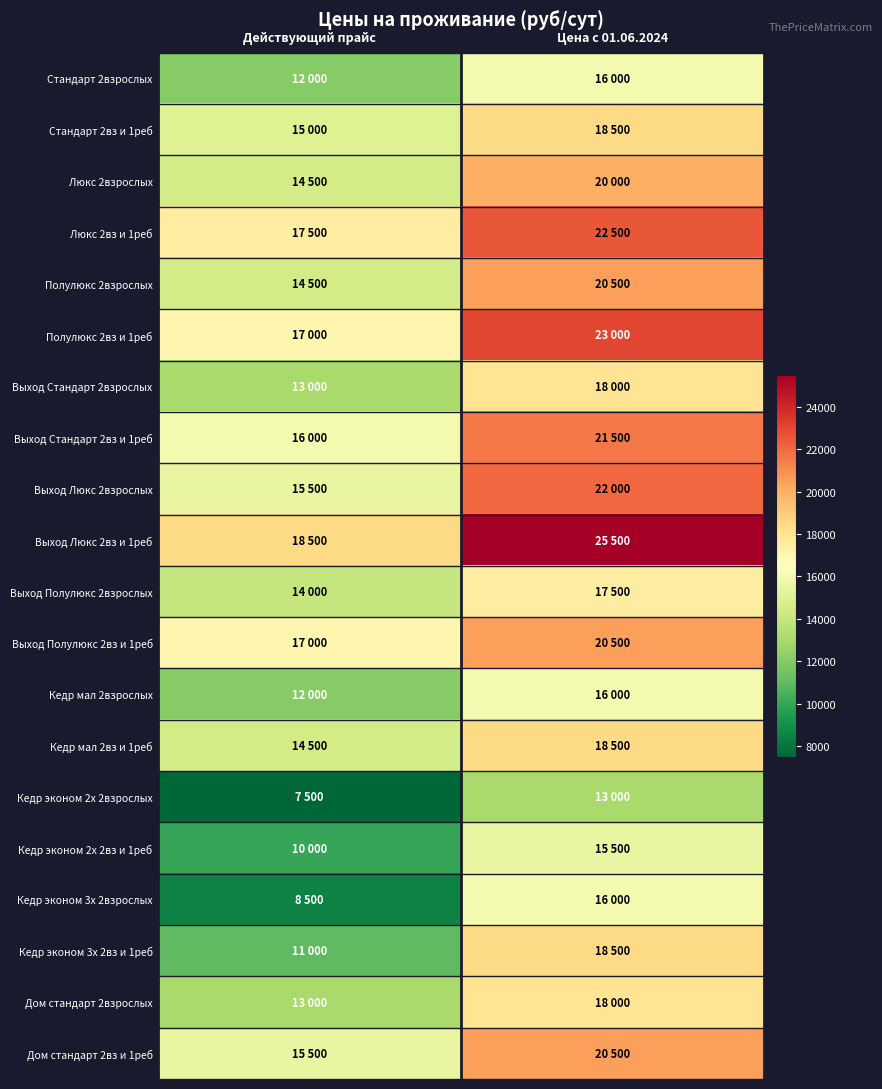

What is the spread (max minus min) of values at Цена с 01.06.2024?

12500